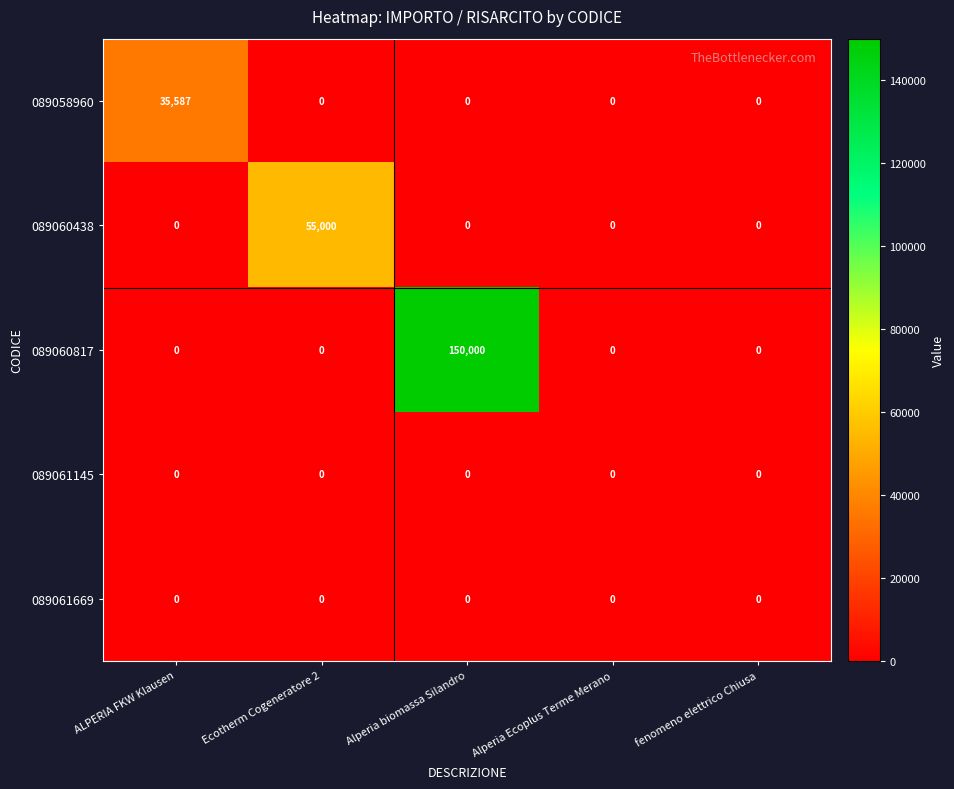

Which series has the largest range (max minus min)?

089060817